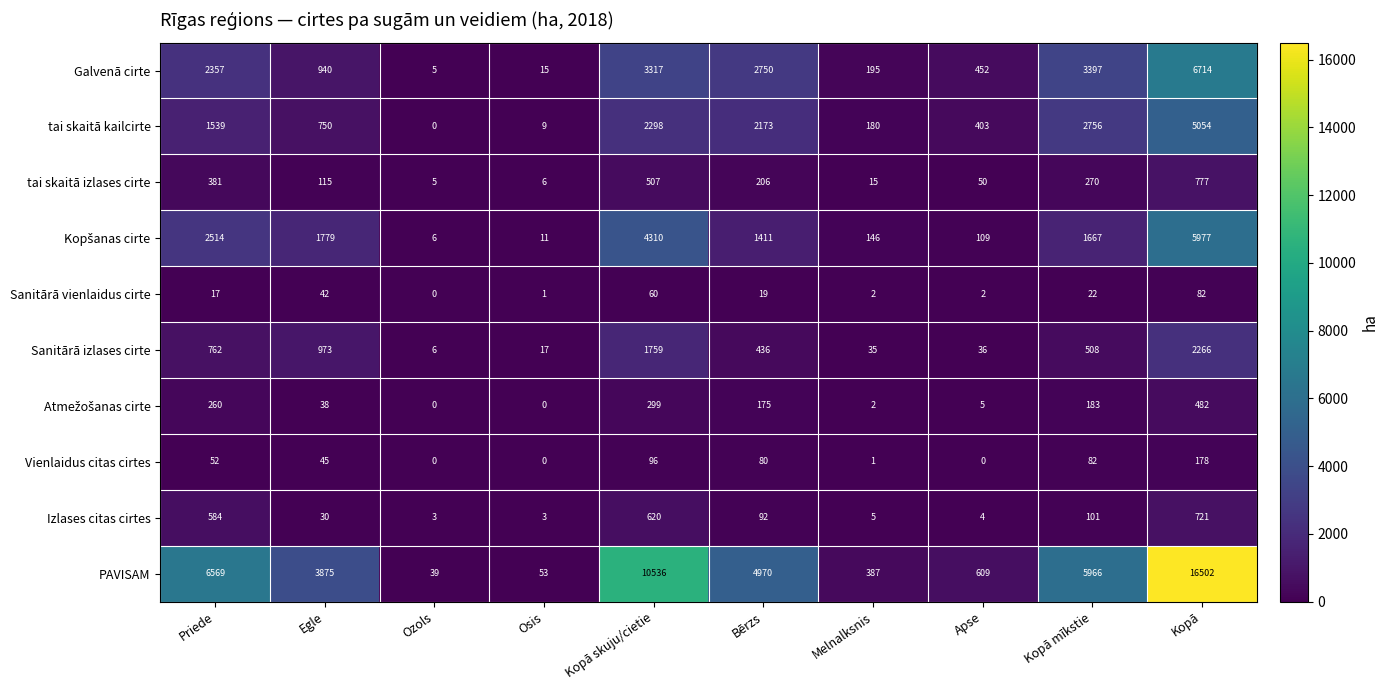

What is the difference between the Sanitārā vienlaidus cirte values at Bērzs and Osis?

18